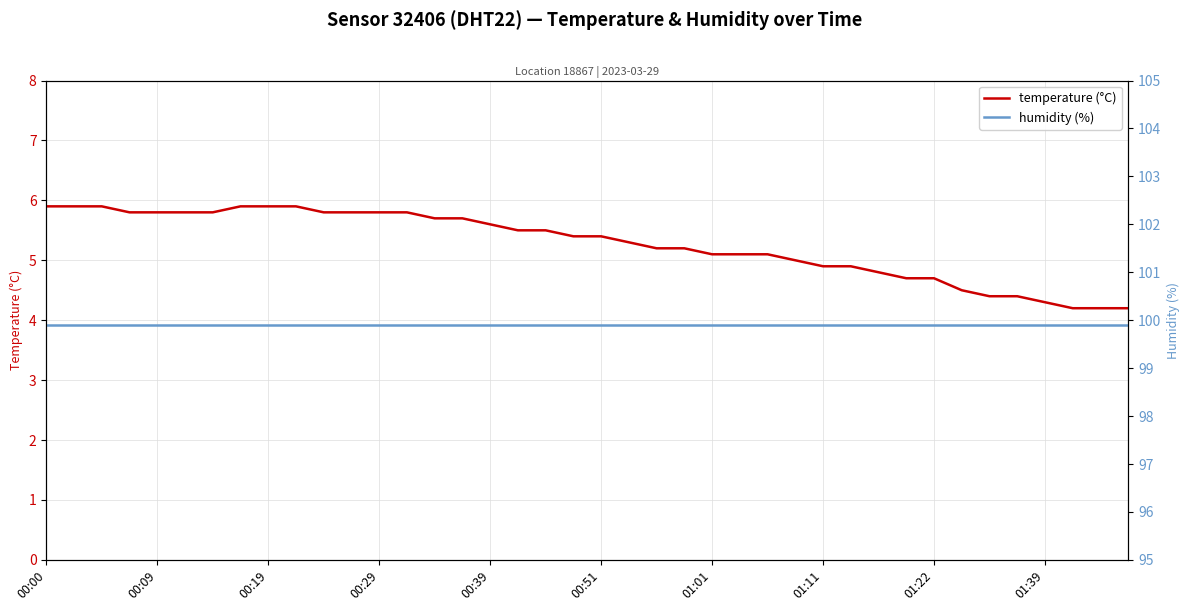

Is it true that temperature (°C) equals 8.2 at 01:01?

False